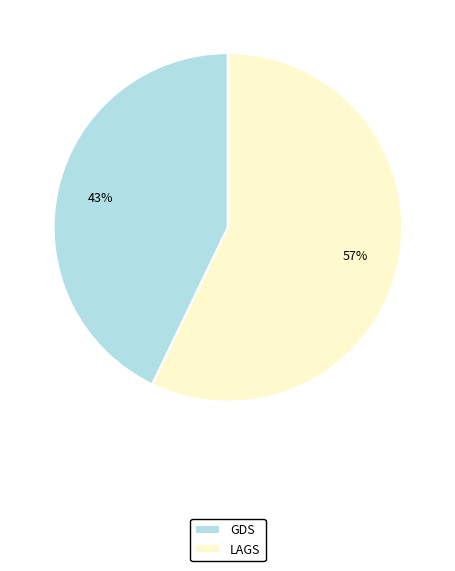

How many slices are in this pie chart?

2